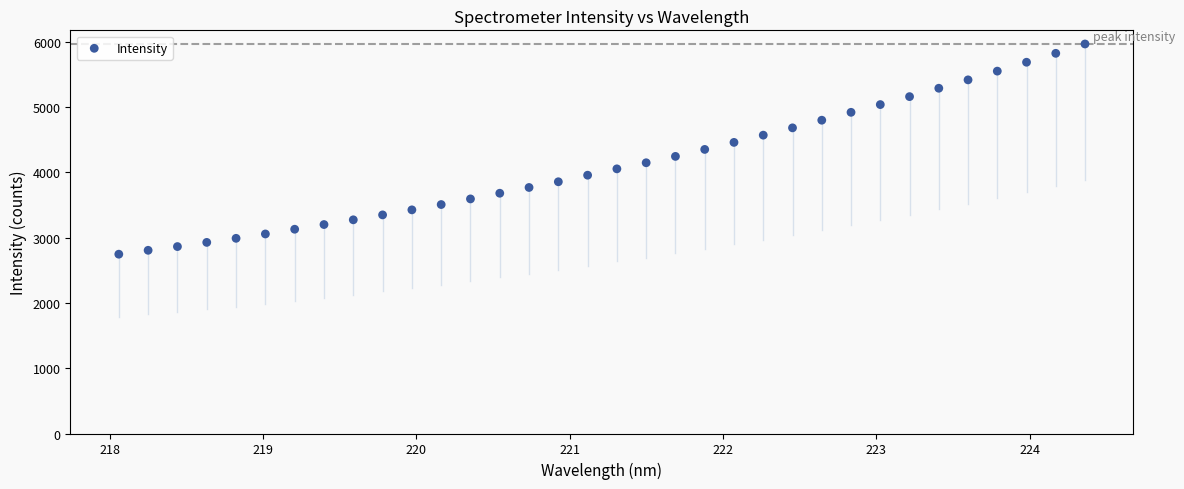

What is the range of Y values (max minus min)?

3218.5